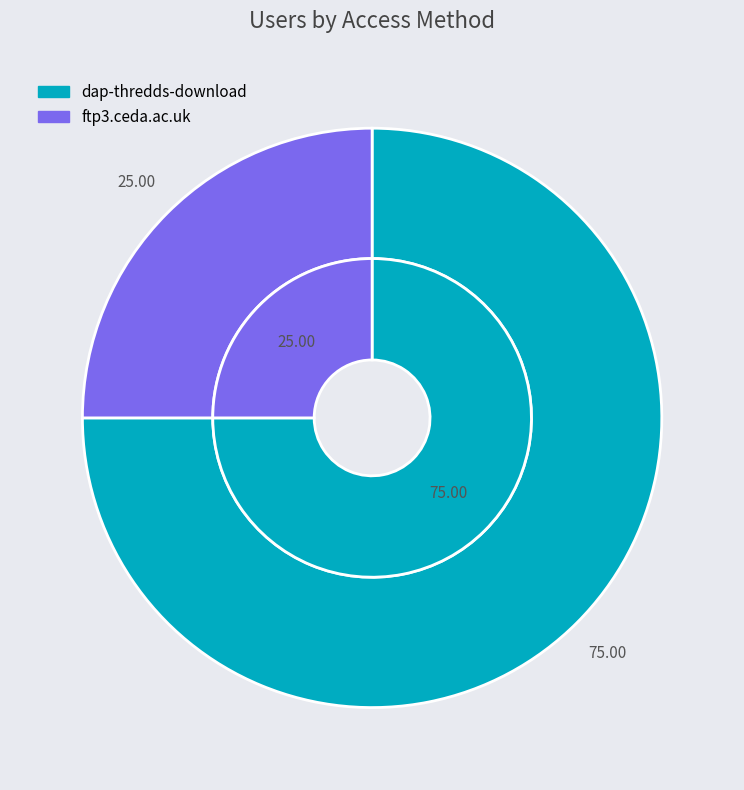

To the nearest percent, what is the average slice percentage?

50%